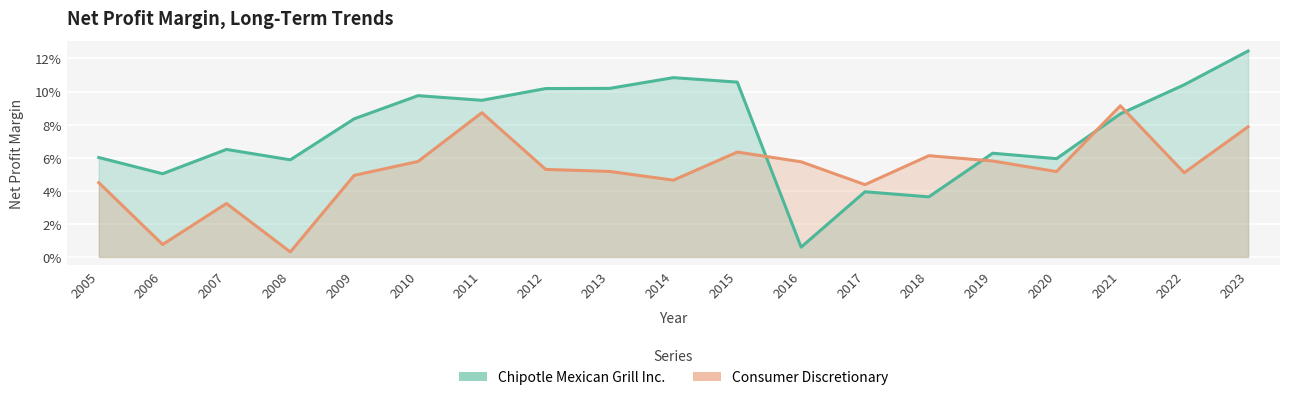

The Consumer Discretionary series shows 0.0 at 2012. True or false?

False